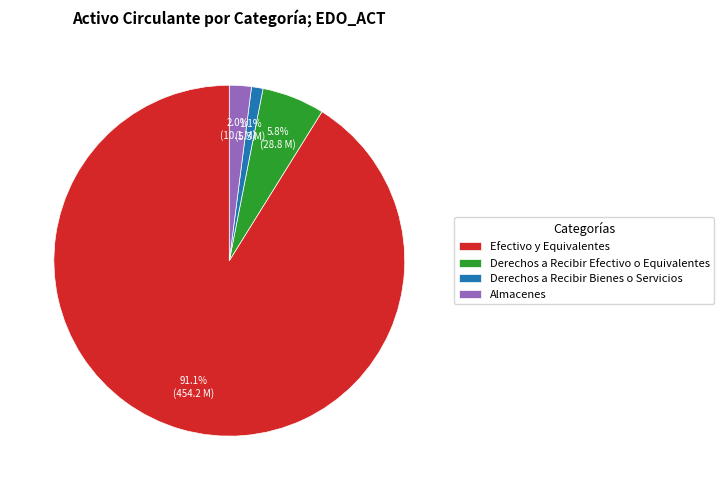

Does any single category account for the majority?

Yes